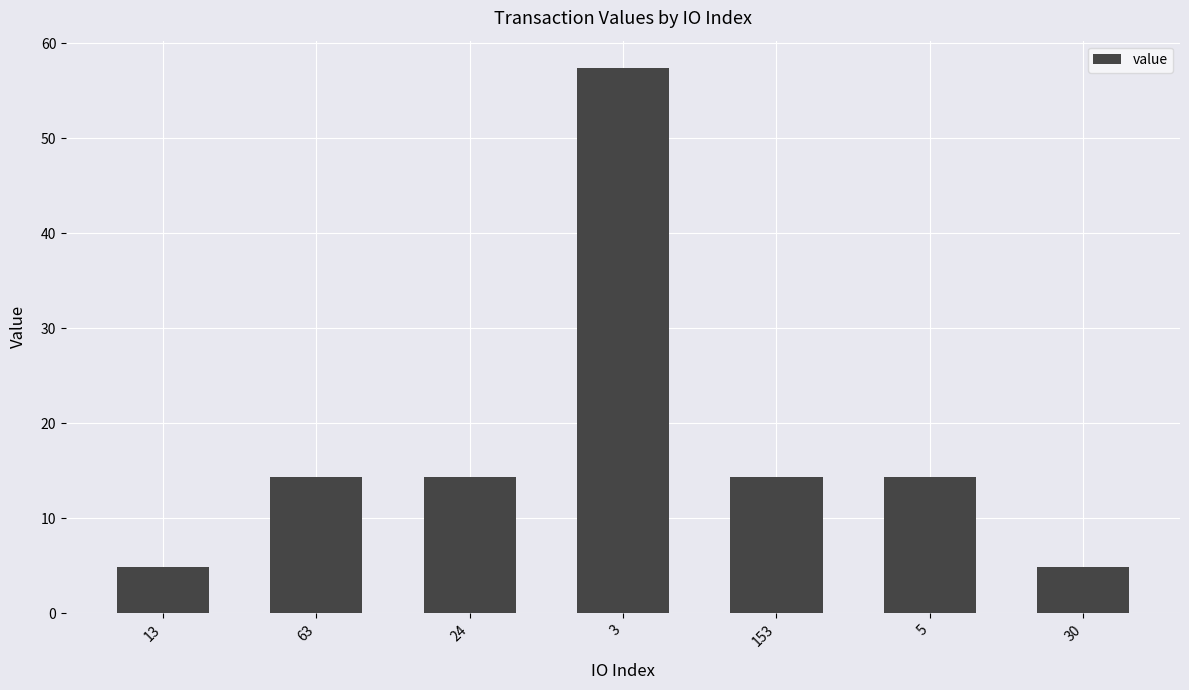

What is the greatest value displayed?

57.4